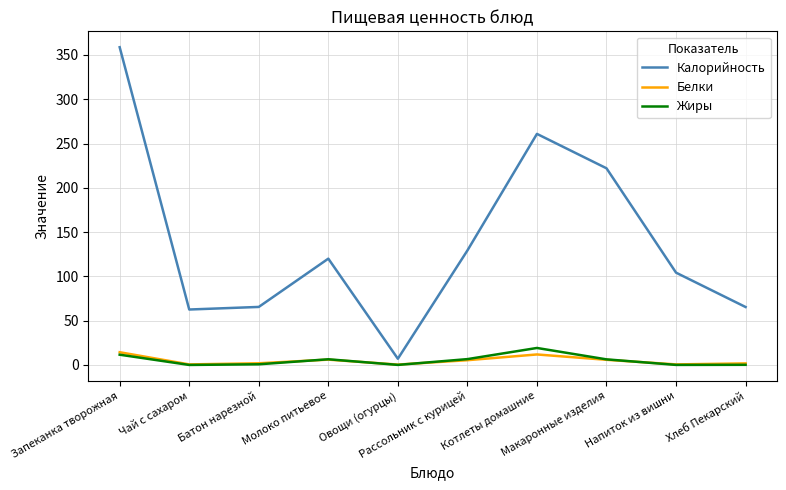

What is the total value across all series at Запеканка творожная?

384.7